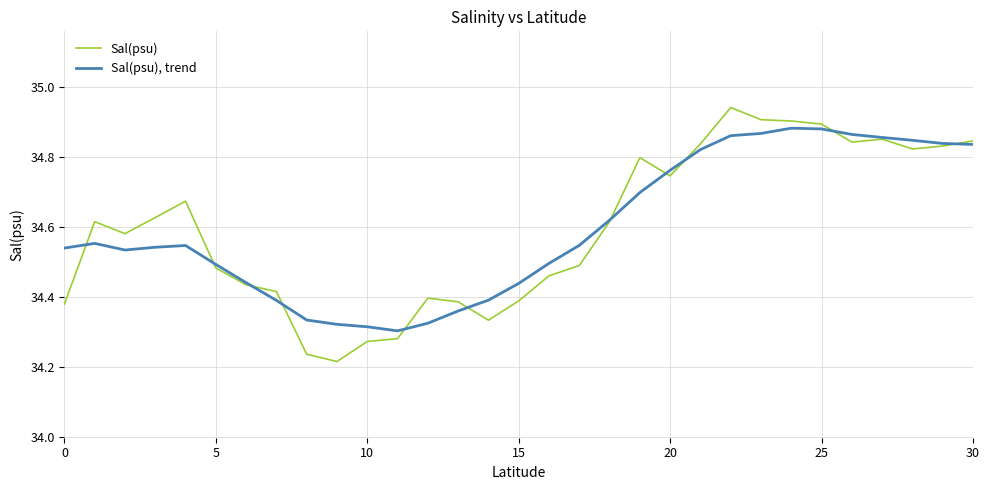

Rank the series by their maximum value, from lowest to highest.

Sal(psu), trend, Sal(psu)